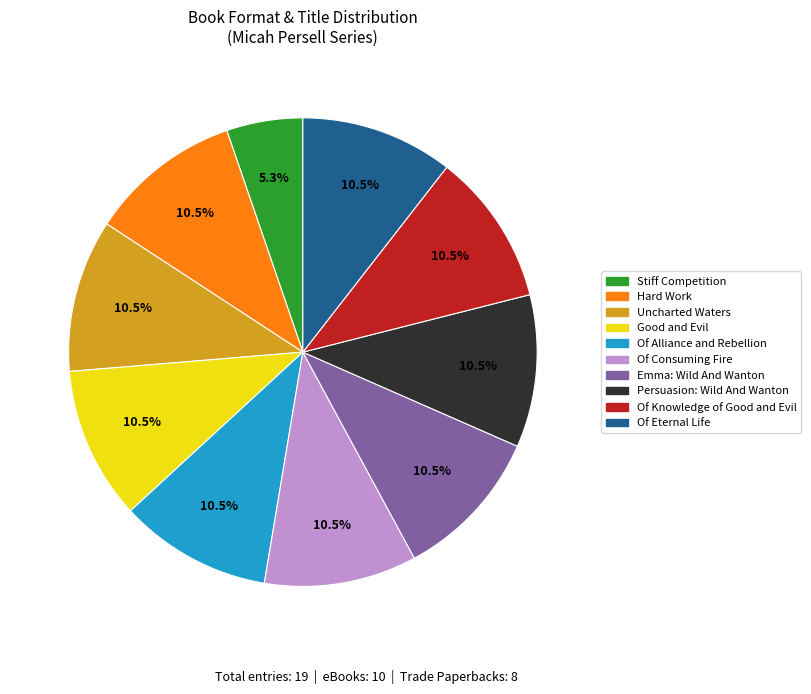

True or false: Persuasion: Wild And Wanton accounts for 3% of the total.

False